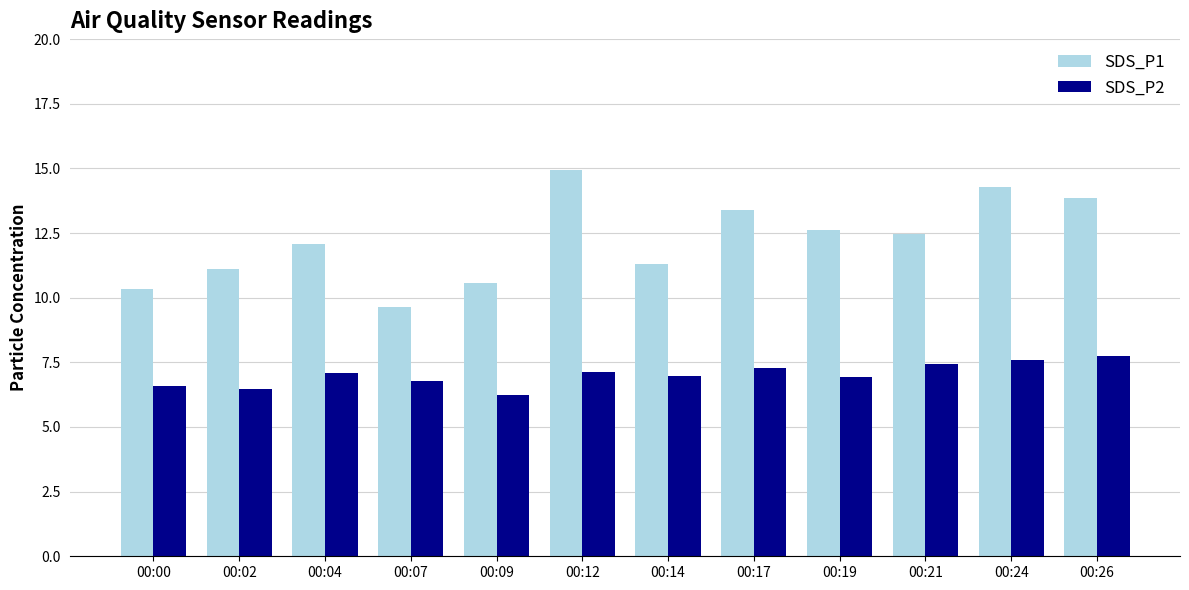

The SDS_P2 series shows 6.5 at 00:02. True or false?

True